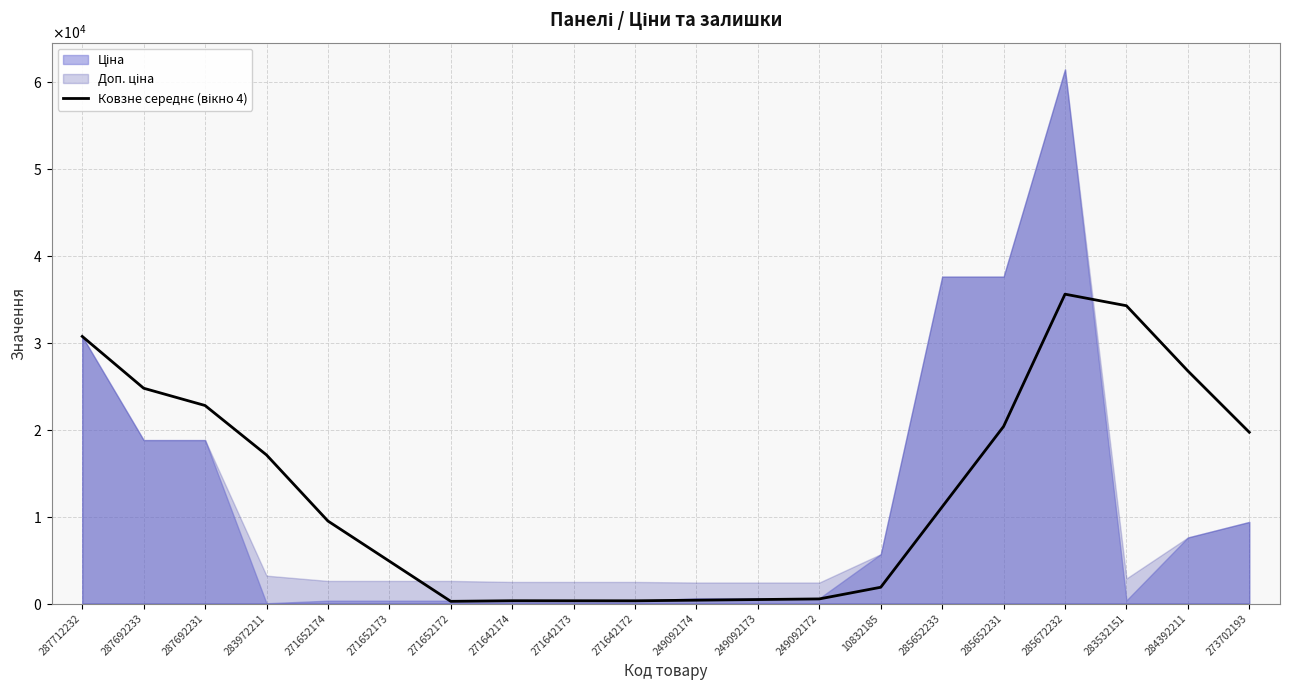

True or false: the data shows 459.4 at 271642173.

False